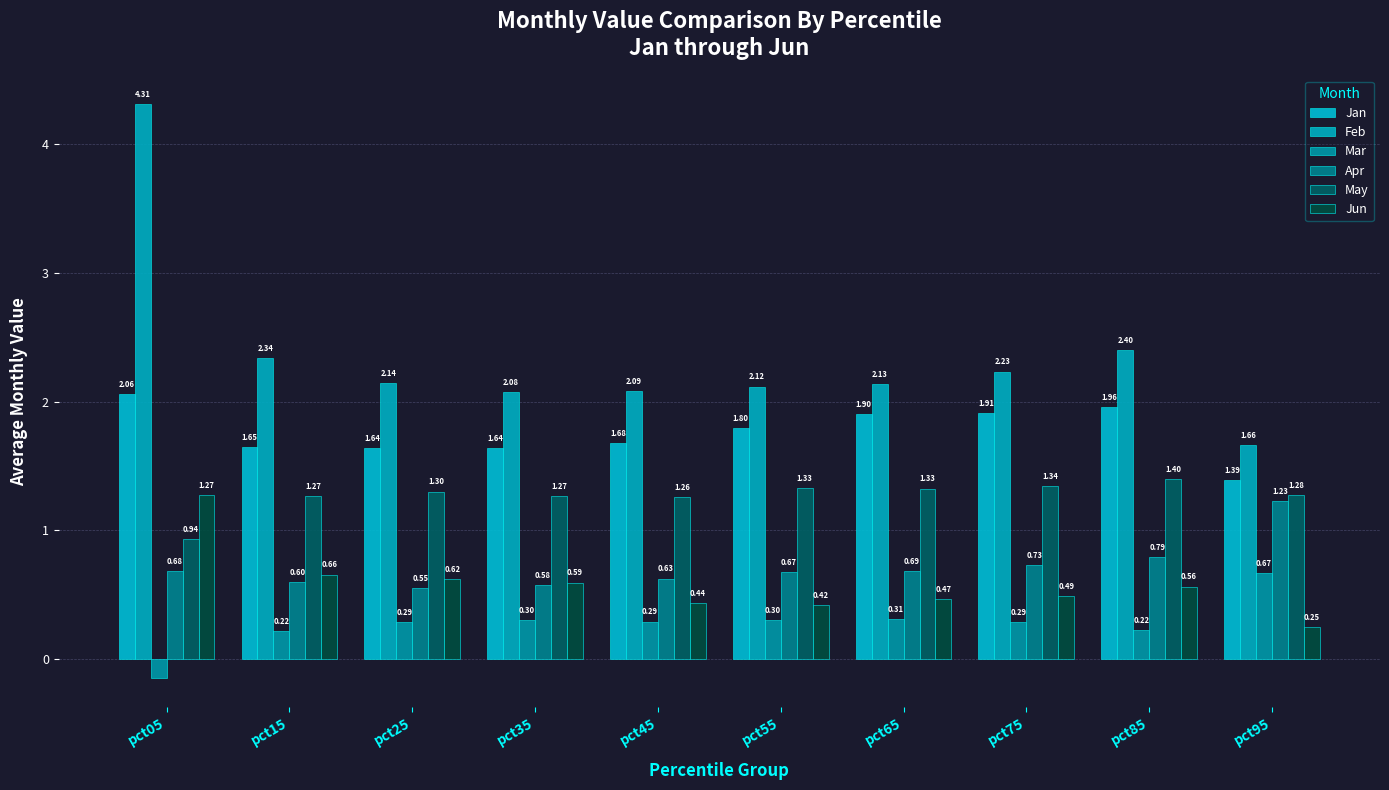

What is the sum of all Apr values?

7.2